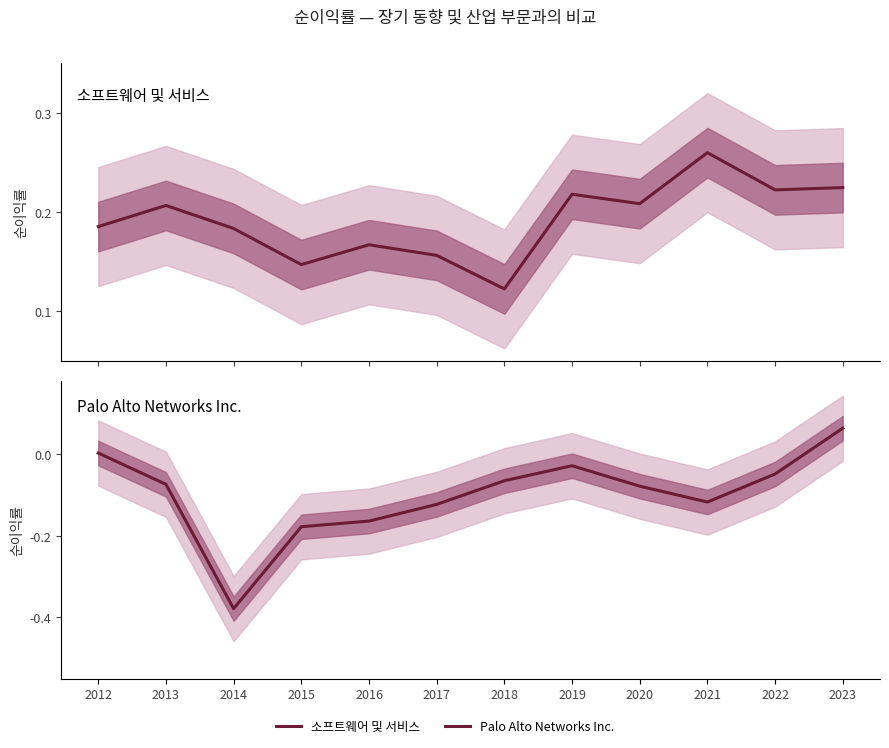

At which category does 소프트웨어 및 서비스 reach its first local peak?

2013